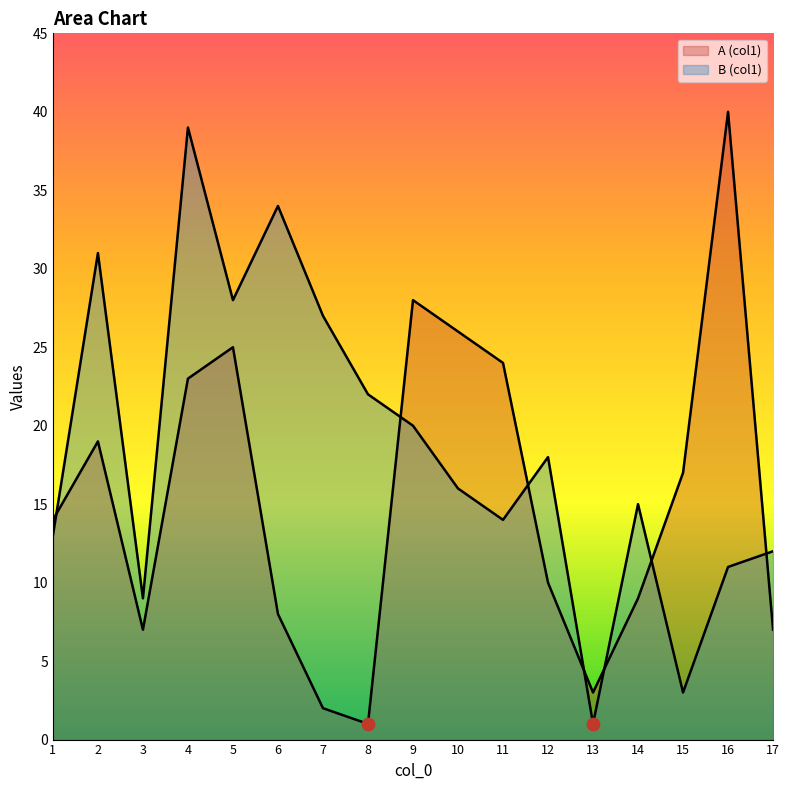

What is the total value across all series at 5?

53